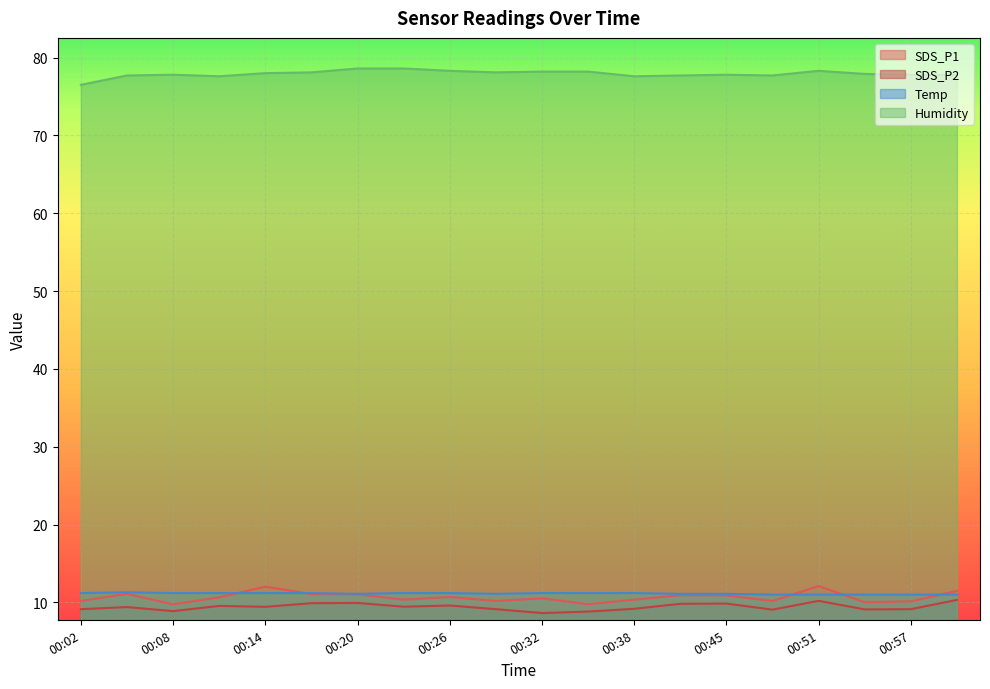

Reading left to right, list all the values displayed in this chart.

SDS_P1: 10.2	11.1	9.8	10.7	12.0	11.1	11.1	10.3	10.7	10.2	10.5	9.8	10.3	10.9	10.9	10.2	12.1	10.0	10.1	11.5
SDS_P2: 9.1	9.4	8.9	9.6	9.4	9.9	9.9	9.4	9.6	9.1	8.6	8.8	9.2	9.8	9.8	9.1	10.2	9.1	9.1	10.3
Temp: 11.2	11.3	11.2	11.2	11.2	11.2	11.1	11.2	11.2	11.1	11.2	11.2	11.2	11.1	11.1	11.0	11.0	11.0	11.0	11.0
Humidity: 76.5	77.7	77.8	77.6	78.0	78.1	78.6	78.6	78.3	78.1	78.2	78.2	77.6	77.7	77.8	77.7	78.3	77.9	77.8	77.8